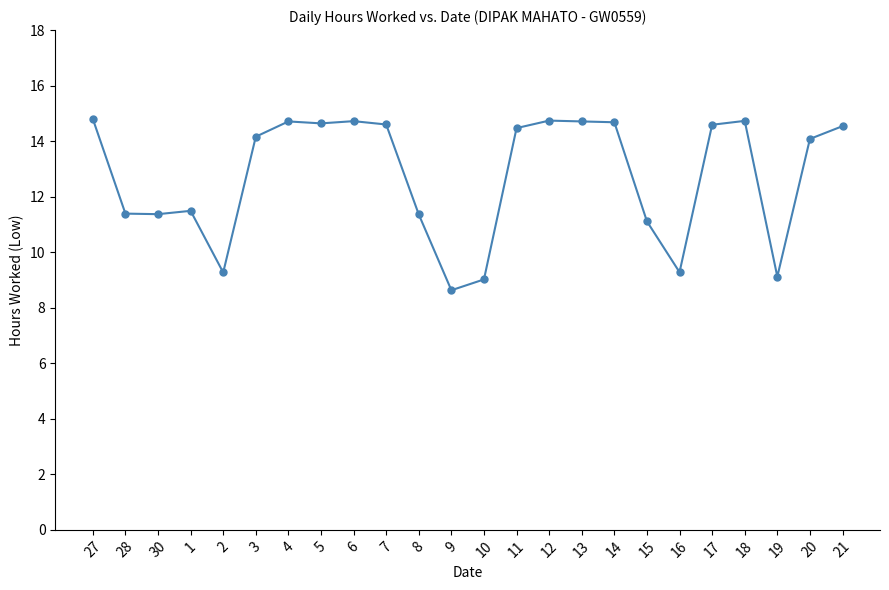

True or false: the data shows 21.3 at 6.

False